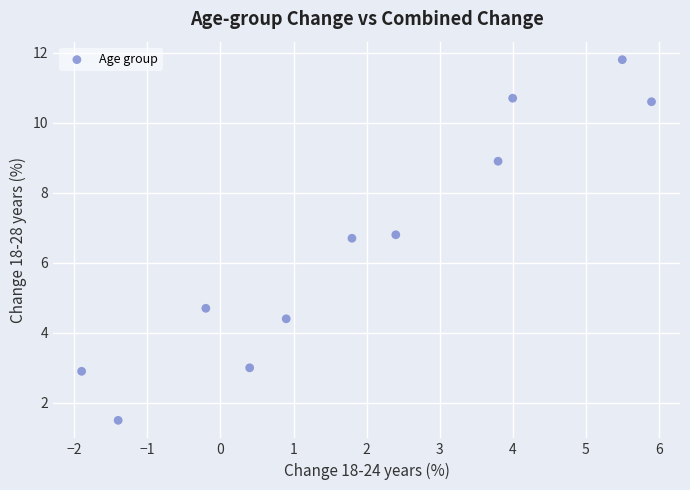

What is the average X value?

1.9